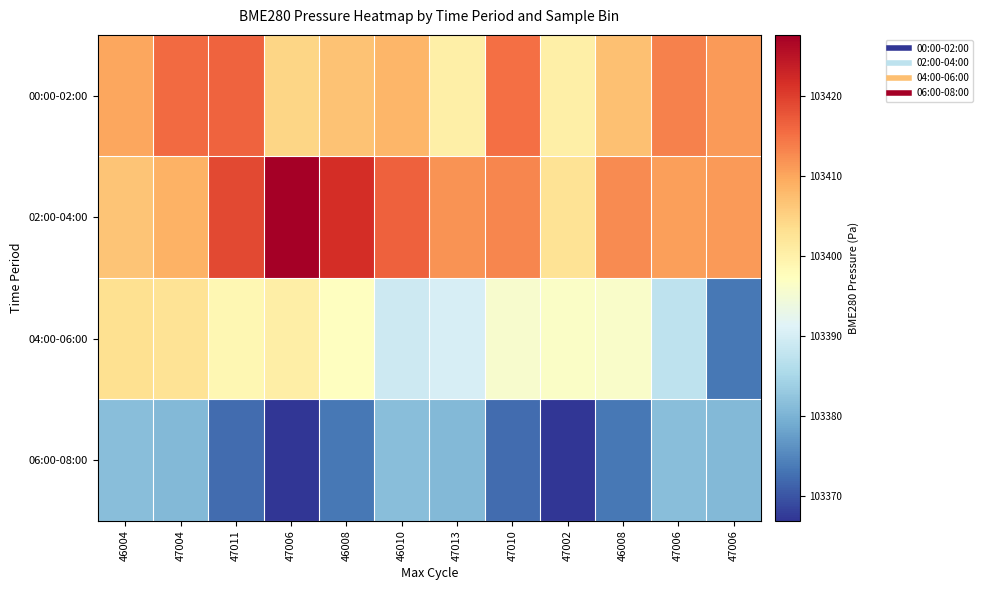

At 46004, list the series in order from smallest to largest.

06:00-08:00, 04:00-06:00, 02:00-04:00, 00:00-02:00